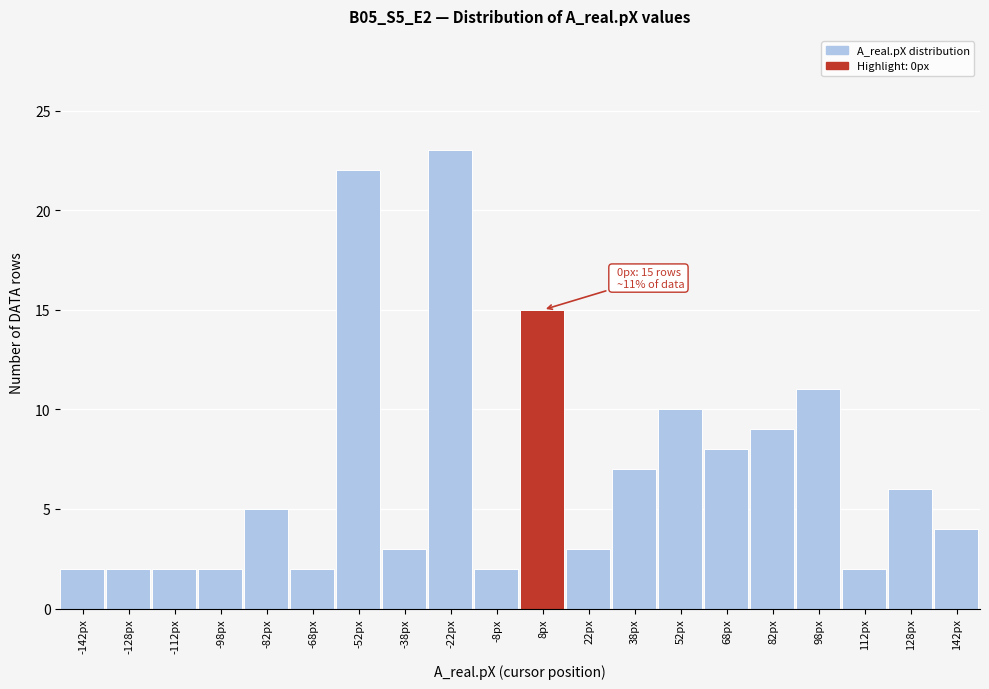

Which range on the x-axis has the tallest bar?

-30 to -15